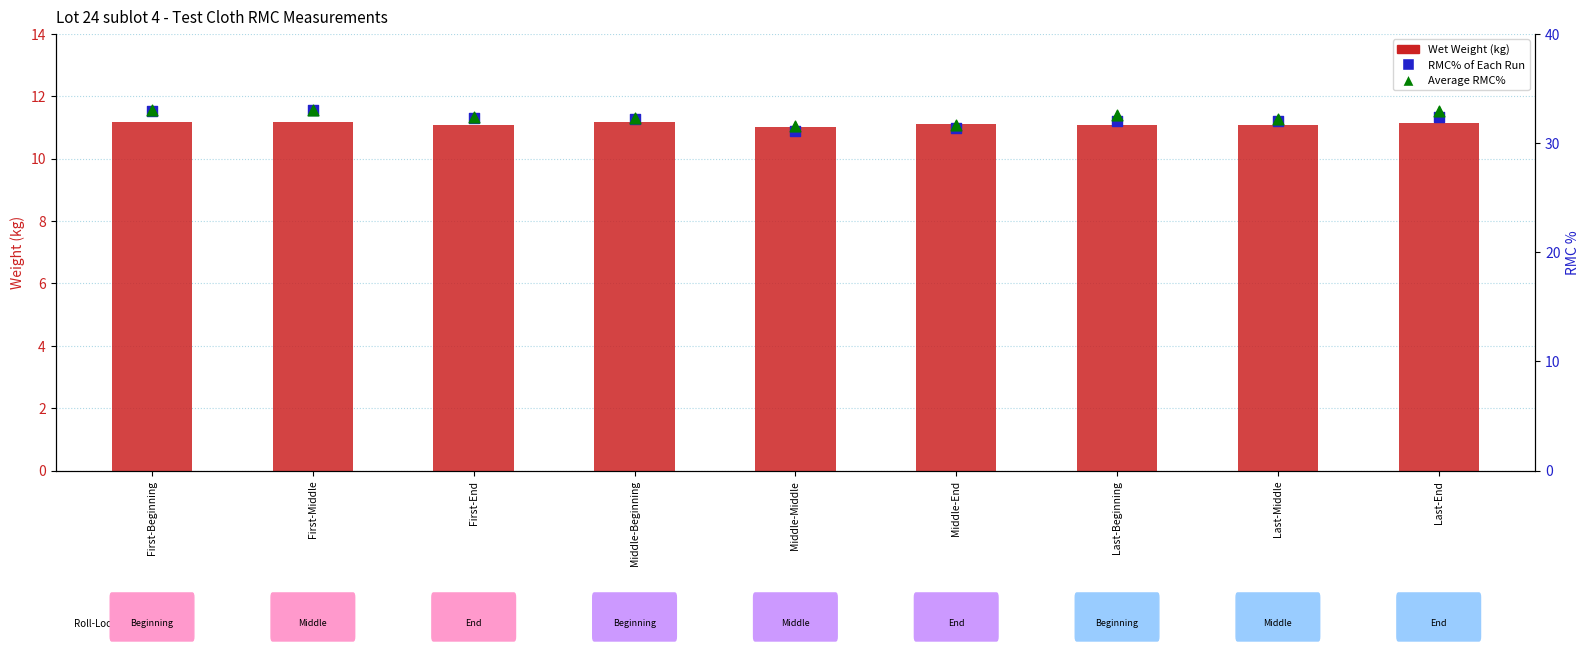

At which category is the sum across all series the highest?

First-Middle